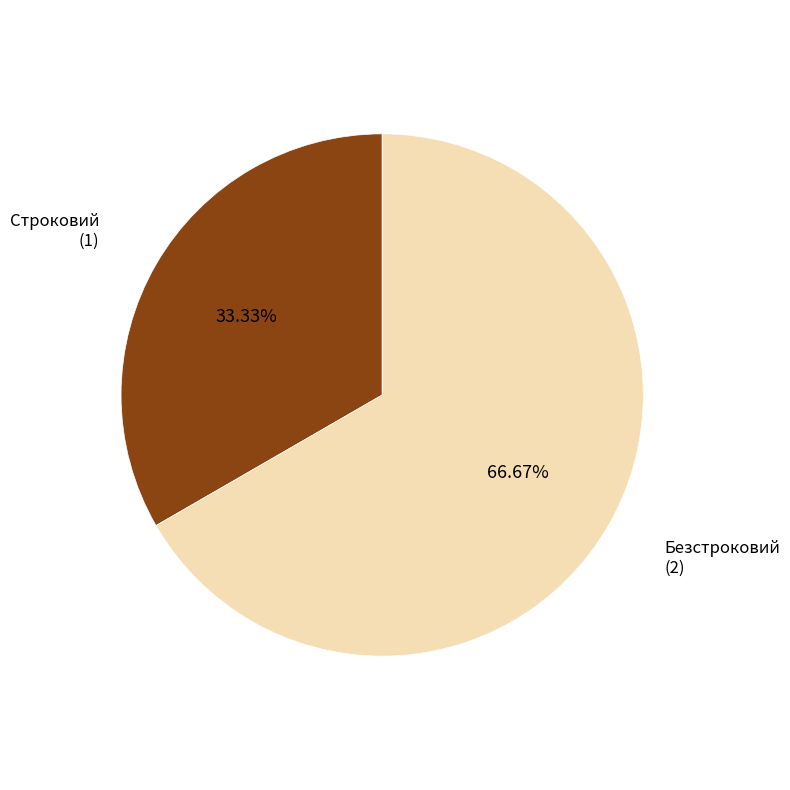

How many slices are in this pie chart?

2